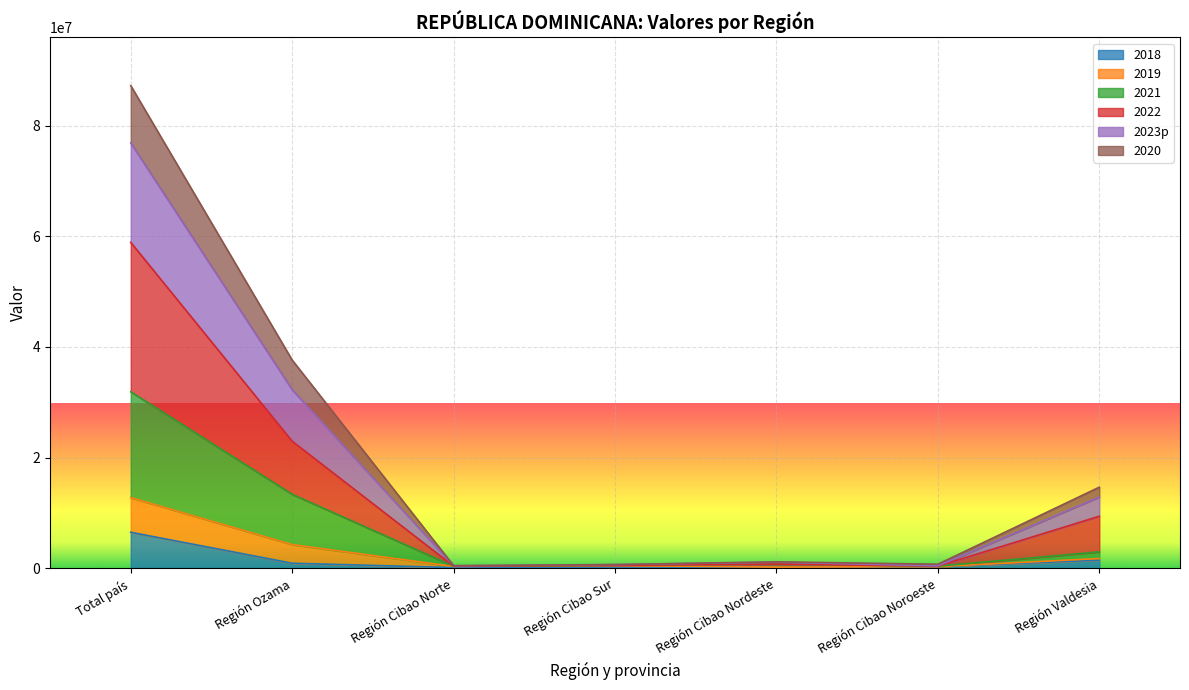

At which category is the sum across all series the highest?

Total país